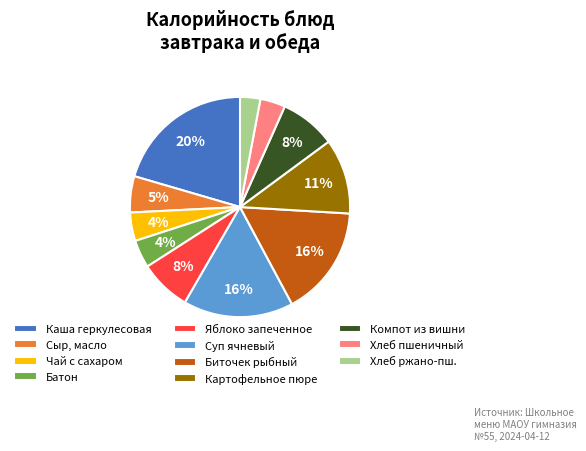

Between Компот из вишни and Биточек рыбный, which is larger?

Биточек рыбный